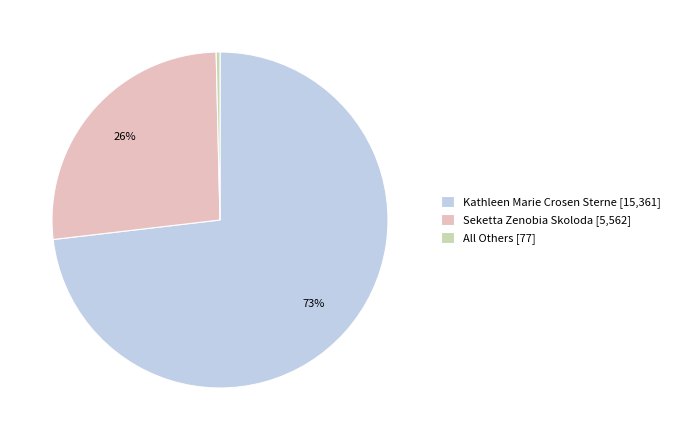

Combined, do Kathleen Marie Crosen Sterne [15,361] and All Others [77] account for over 50%?

Yes